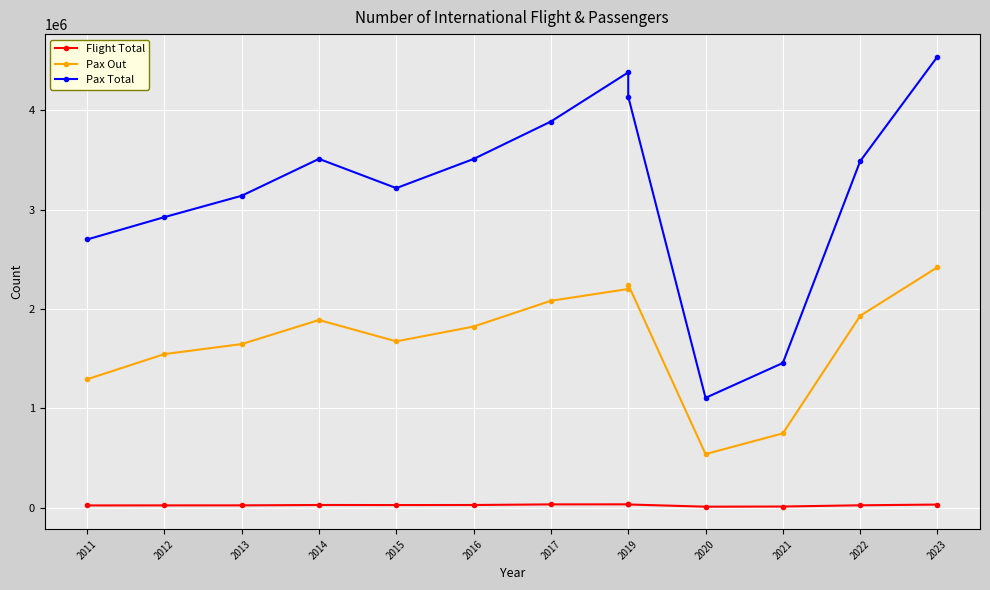

What is the smallest value displayed?

10256